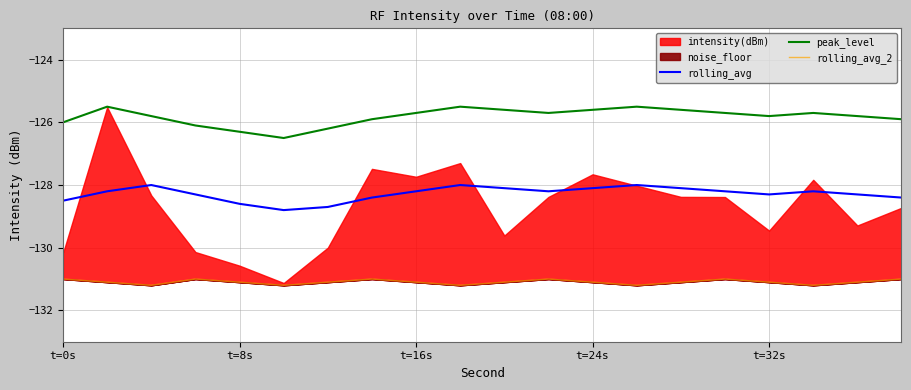

True or false: rolling_avg and peak_level intersect in this chart.

False